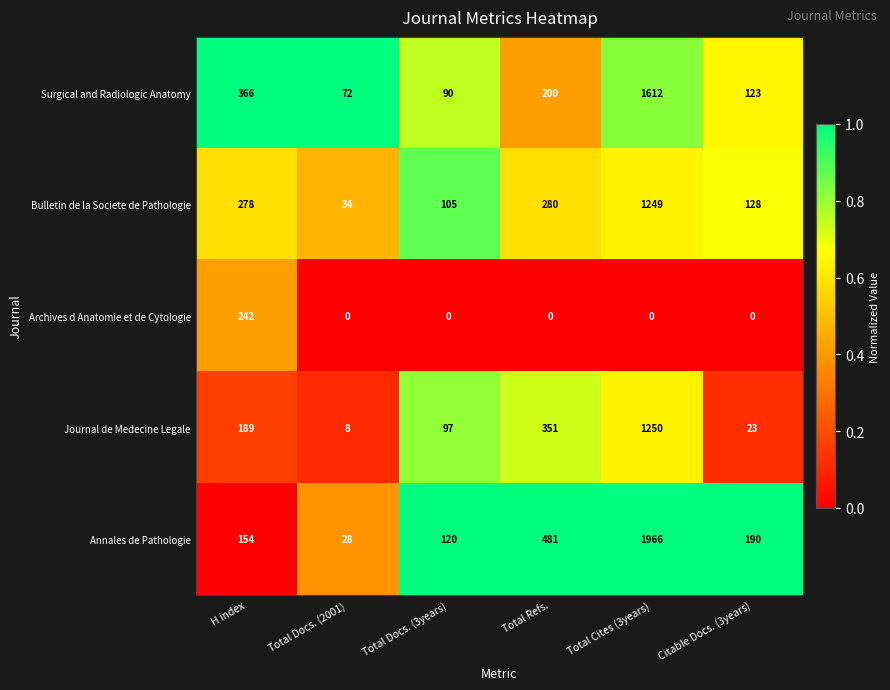

How many categories are shown in the chart?

6